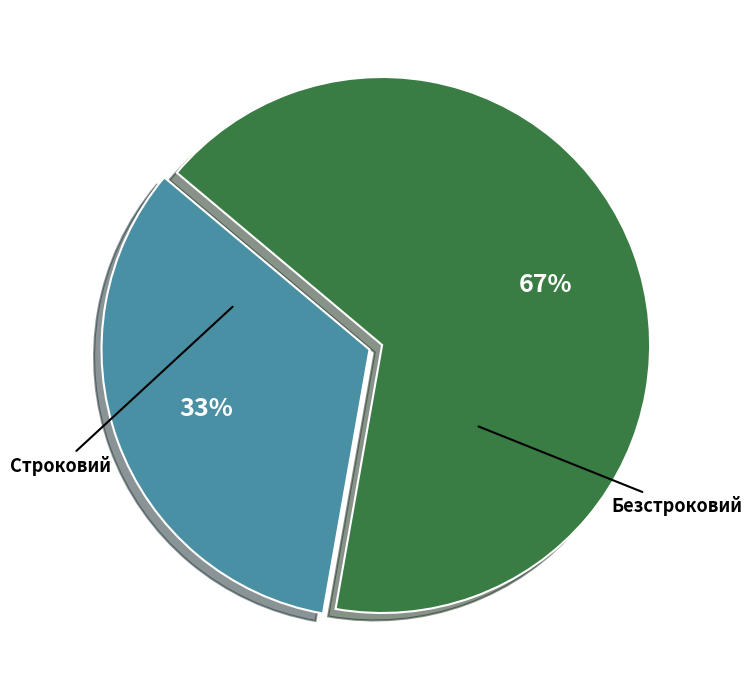

How many slices are in this pie chart?

2